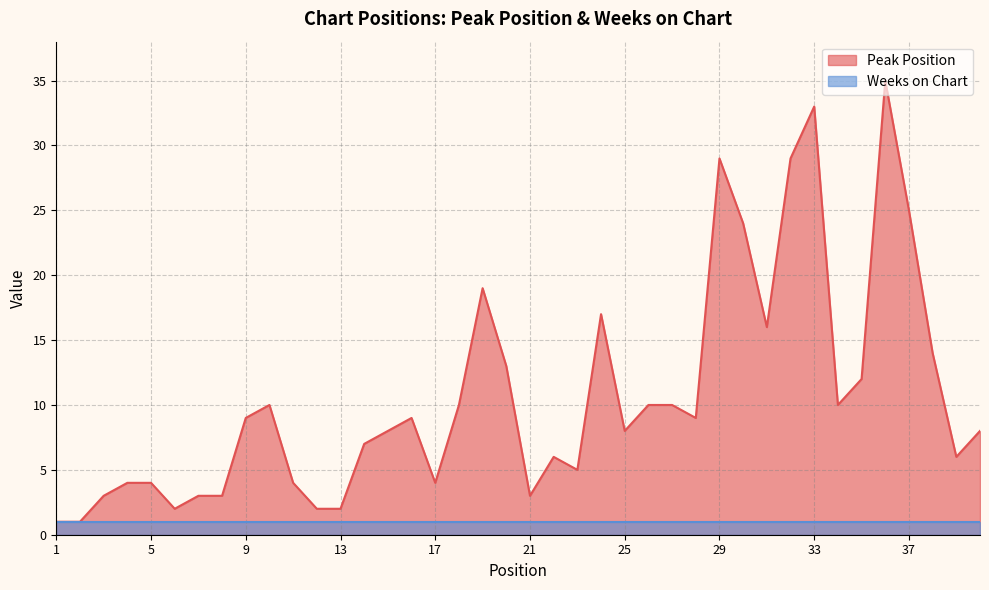

What is the difference between the values at 22 and 36?

29